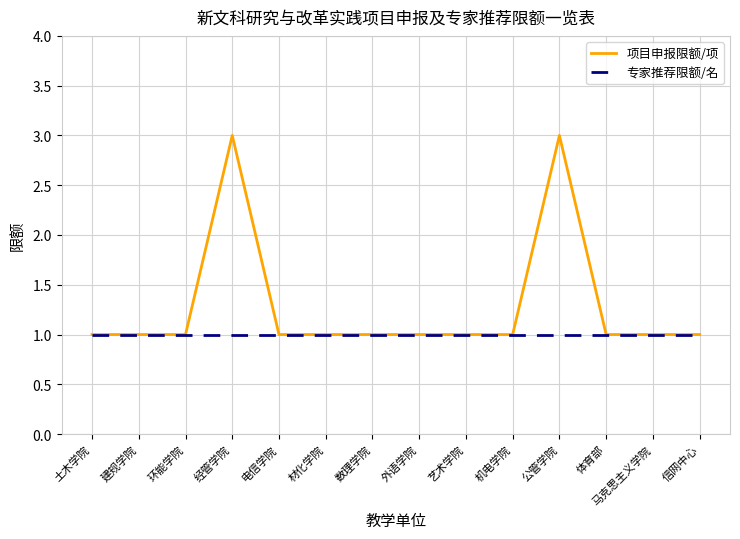

The value of 专家推荐限额/名 at 电信学院 is 1. True or false?

True